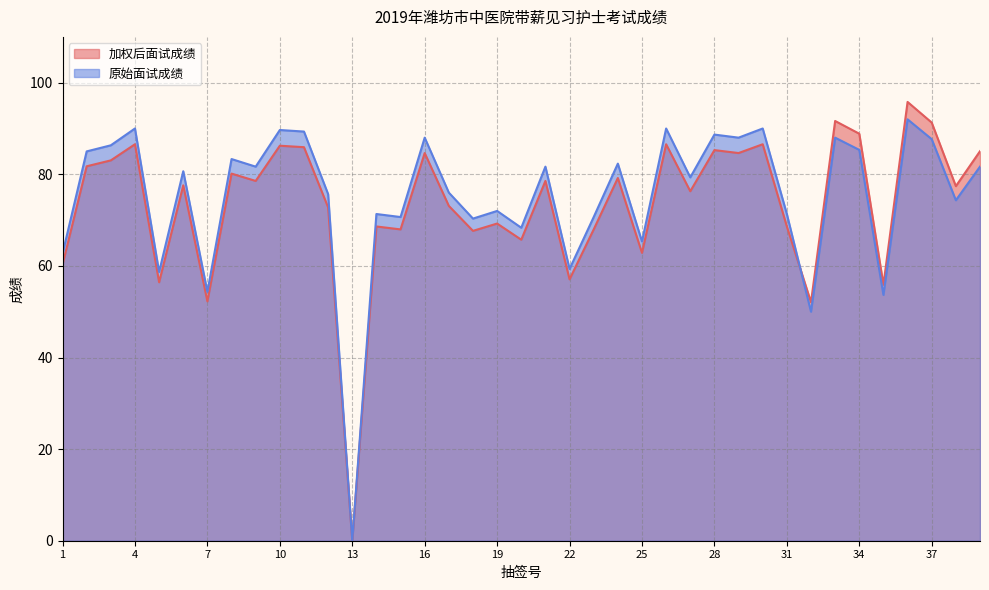

Where do 加权后面试成绩 and 原始面试成绩 first cross each other?

31 and 32